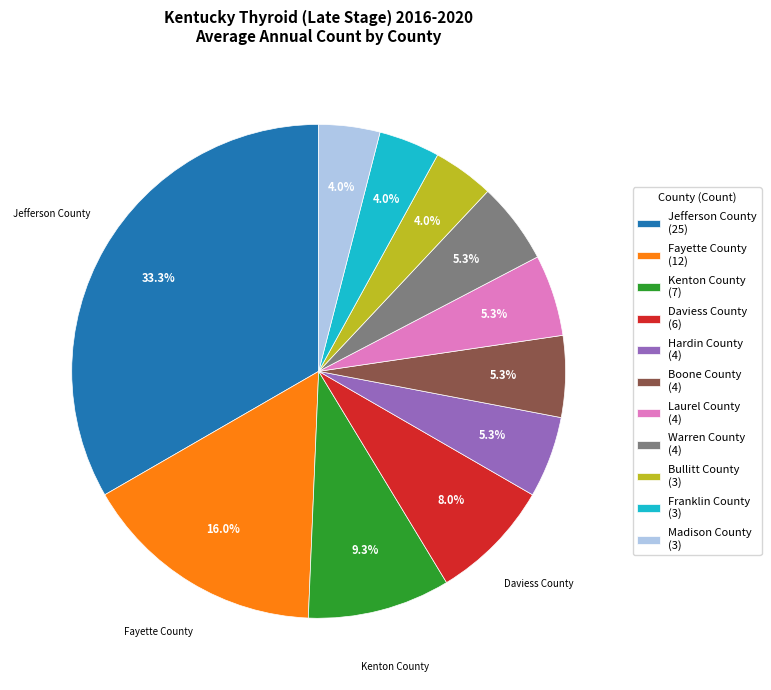

Is there a majority slice in this chart?

No